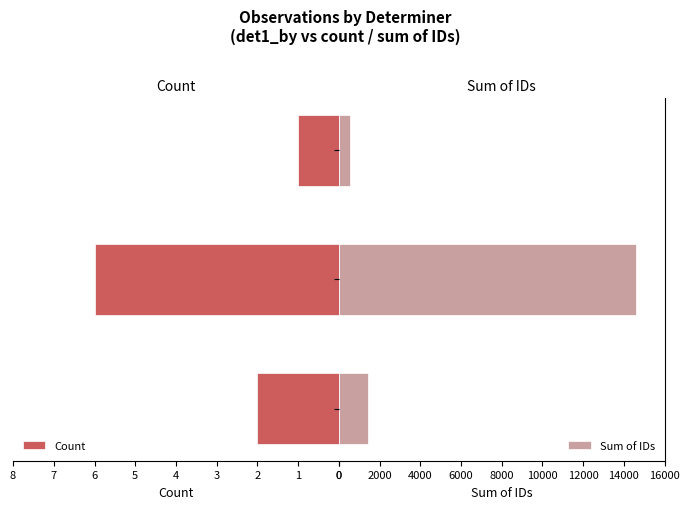

At which label does Sum of IDs first exceed 1436?

1